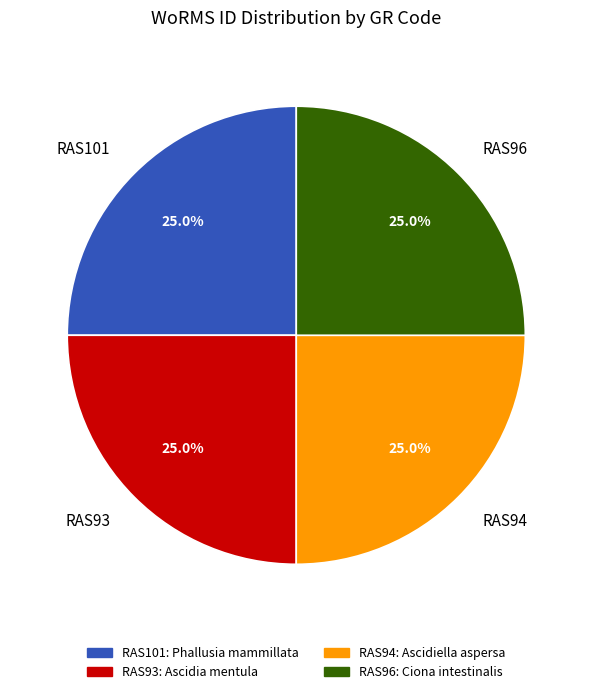

What is the ratio of the value at RAS96 to the value at RAS101?

1.0